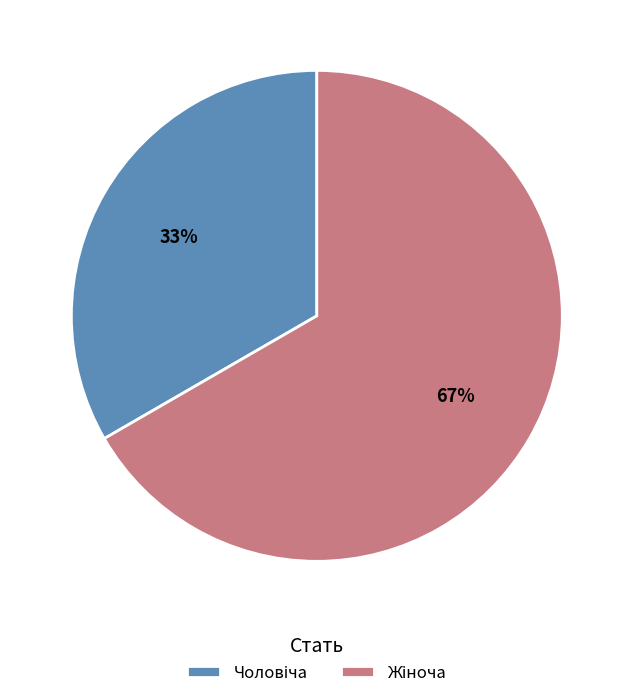

To the nearest percent, what is the average slice percentage?

50%